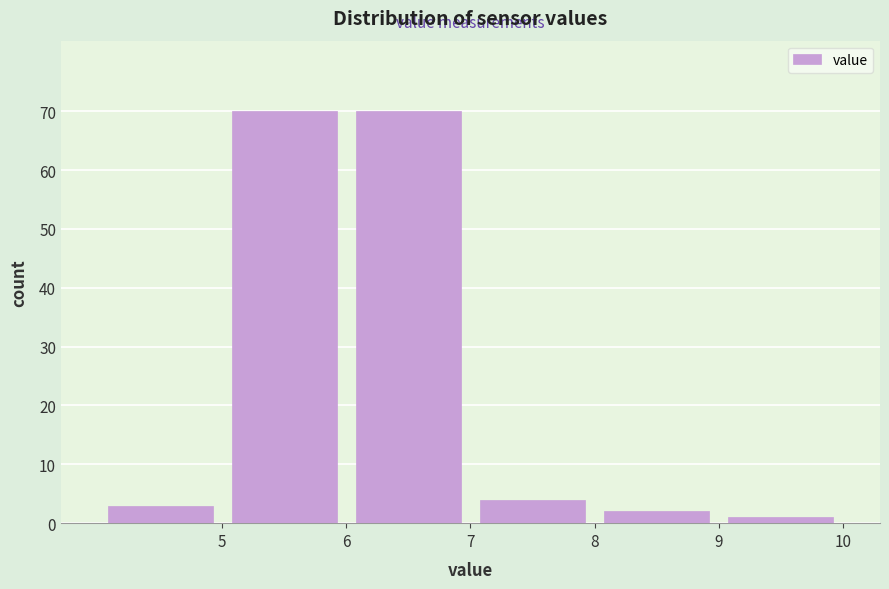

Reading left to right, transcribe this chart: for each bar, give the range it covers on the x-axis and its height. The values are not printed on the chart, so give them approximately, as read against the axis.

4 to 5: 3
5 to 6: 70
6 to 7: 70
7 to 8: 4
8 to 9: 2
9 to 10: 1